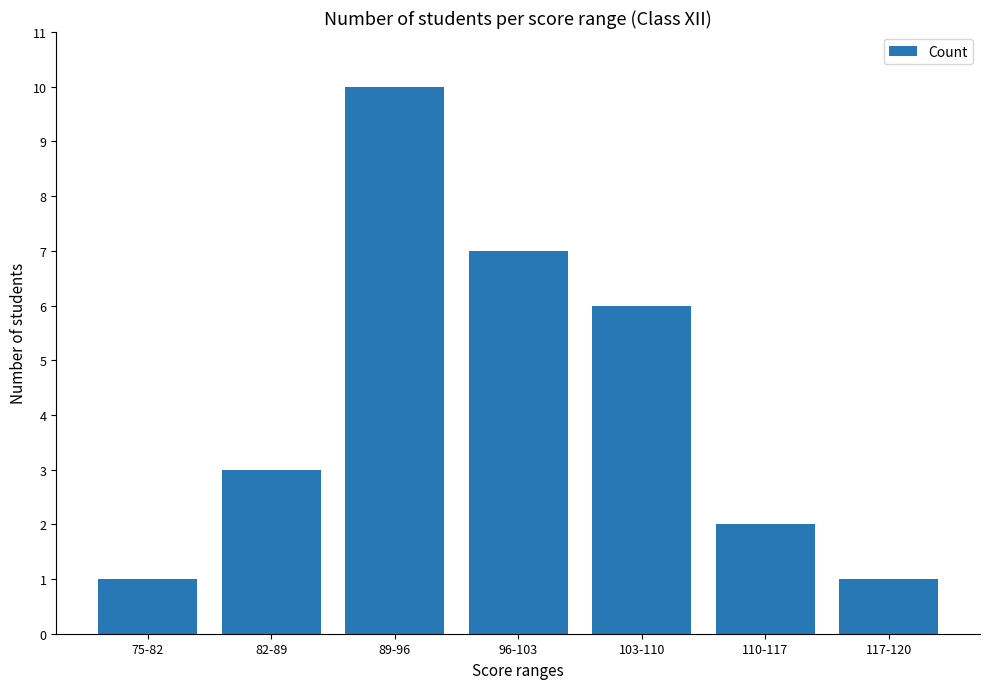

Which has a higher value, 117-120 or 96-103?

96-103